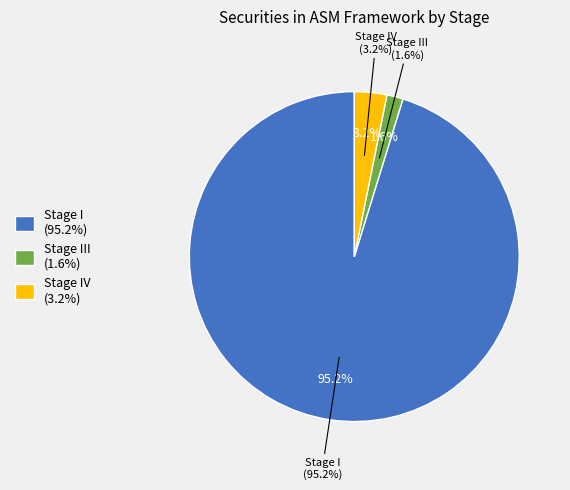

What percentage is the Stage III slice, to the nearest percent?

2%